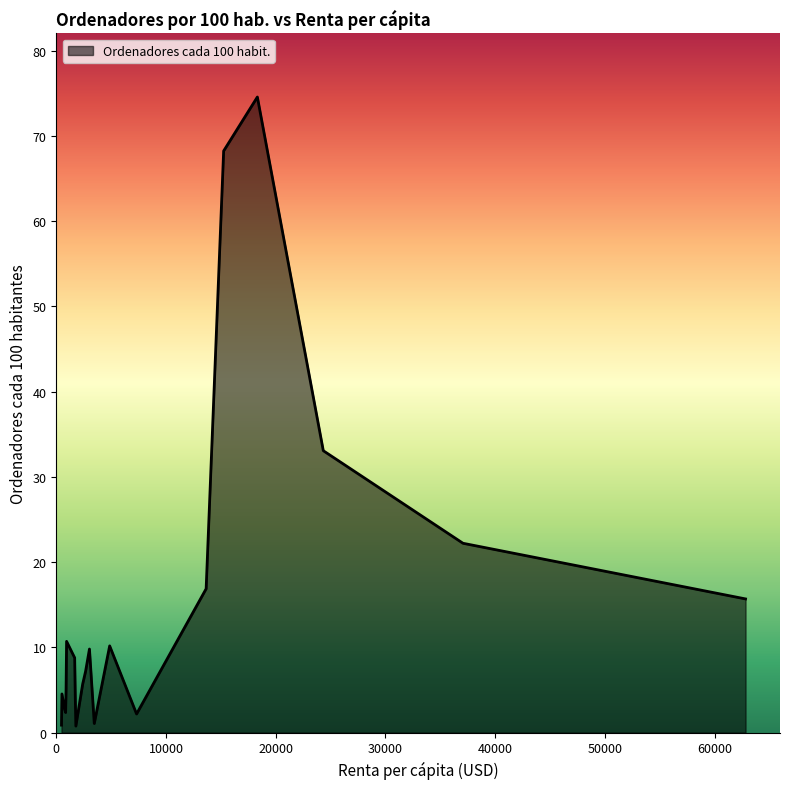

How many lines are shown in the chart?

1